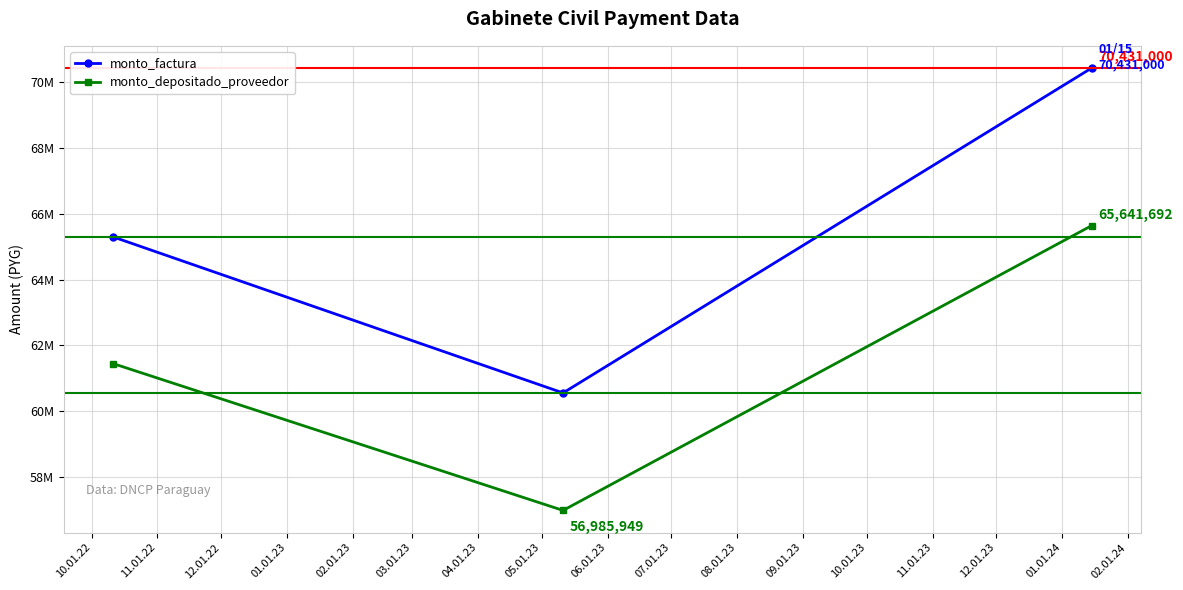

What is the maximum value for monto_factura?

70431000